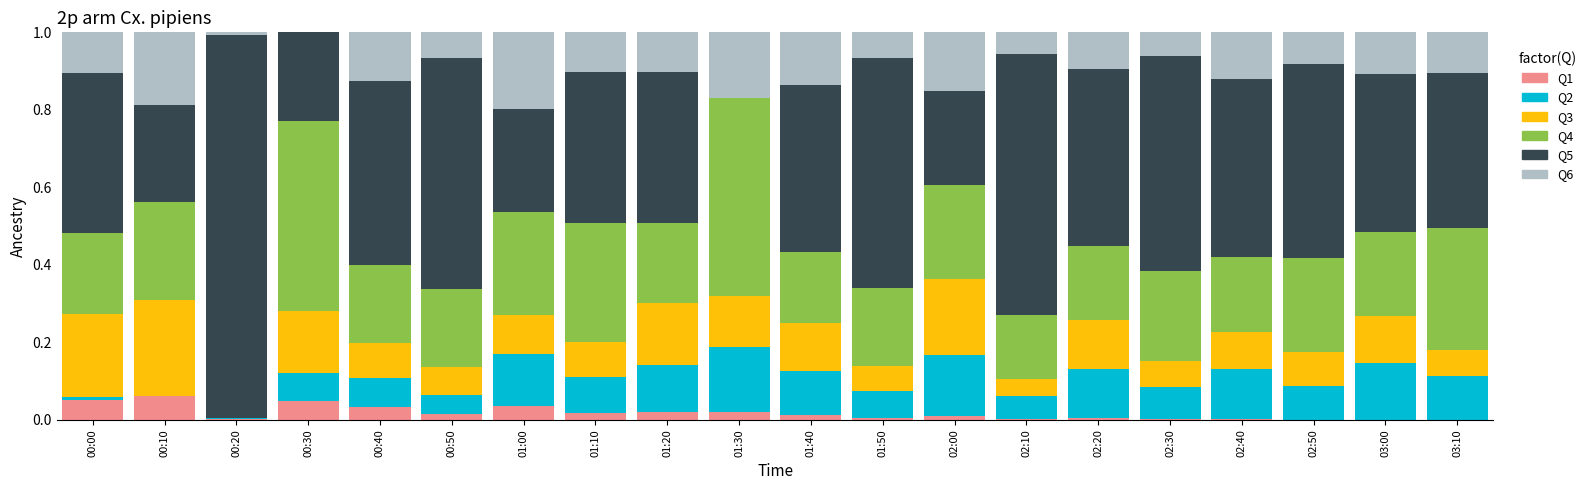

What is the total value across all series at 03:00?

1.0